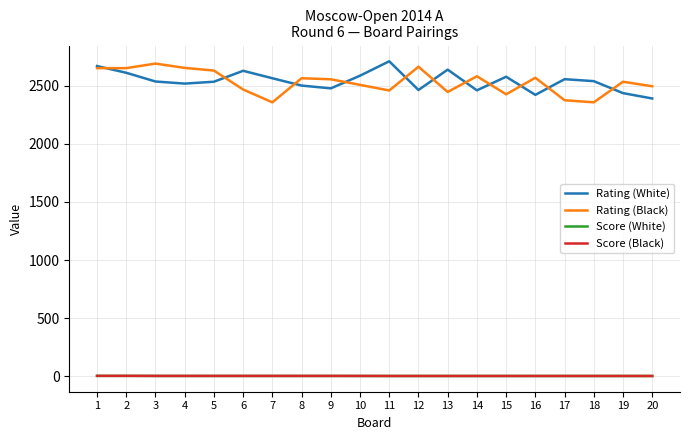

Is the value of Rating (White) at 8 greater than the value of Score (White) at 13?

Yes